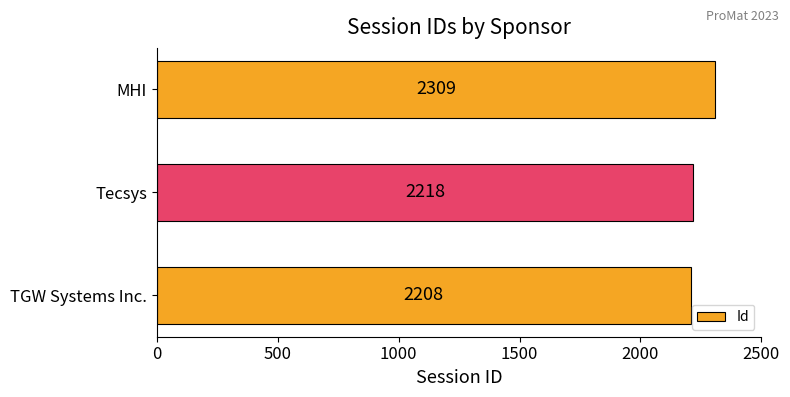

Rank the categories by value from highest to lowest.

MHI, Tecsys, TGW Systems Inc.